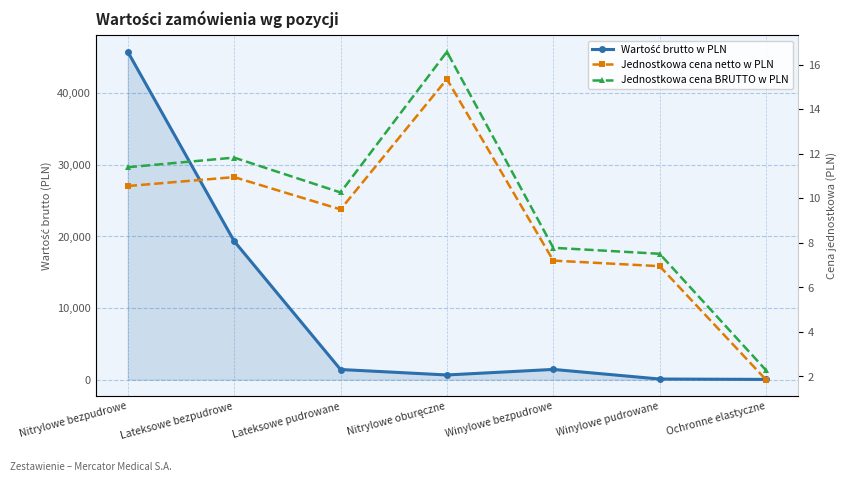

What position from the right is Nitrylowe bezpudrowe?

7